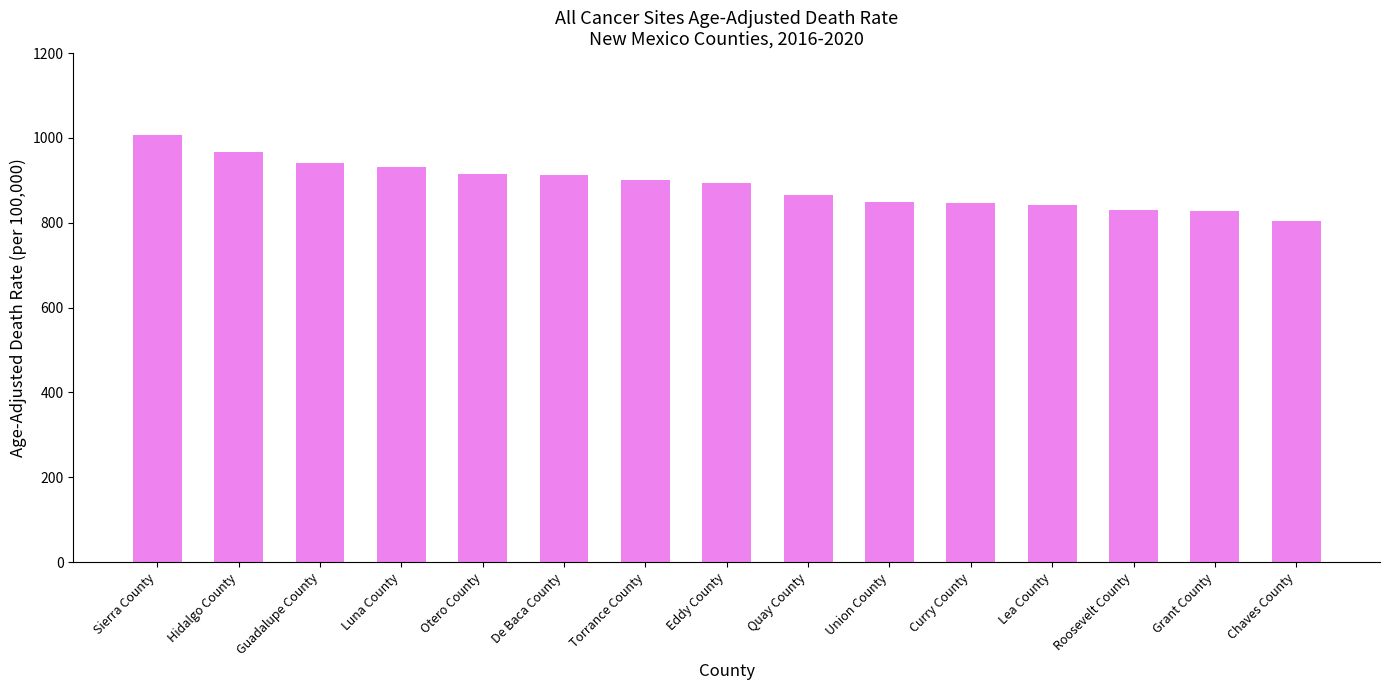

Read the value at Chaves County.

803.1